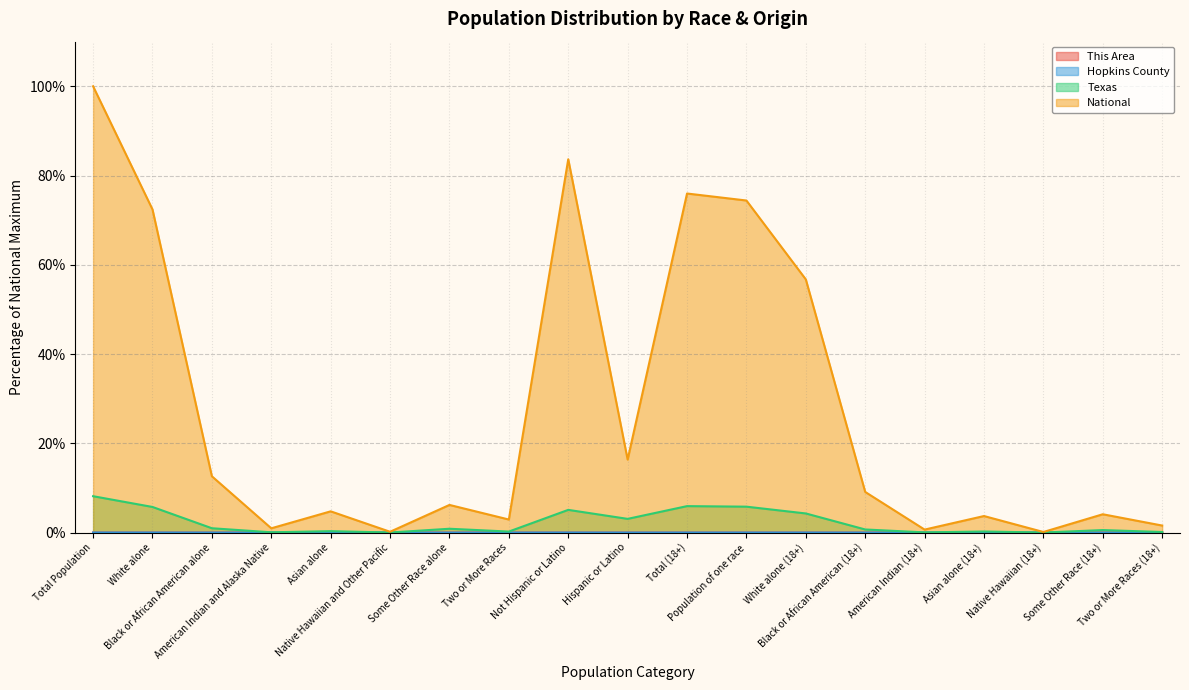

At which category does the chart reach its minimum across all series?

Native Hawaiian and Other Pacific